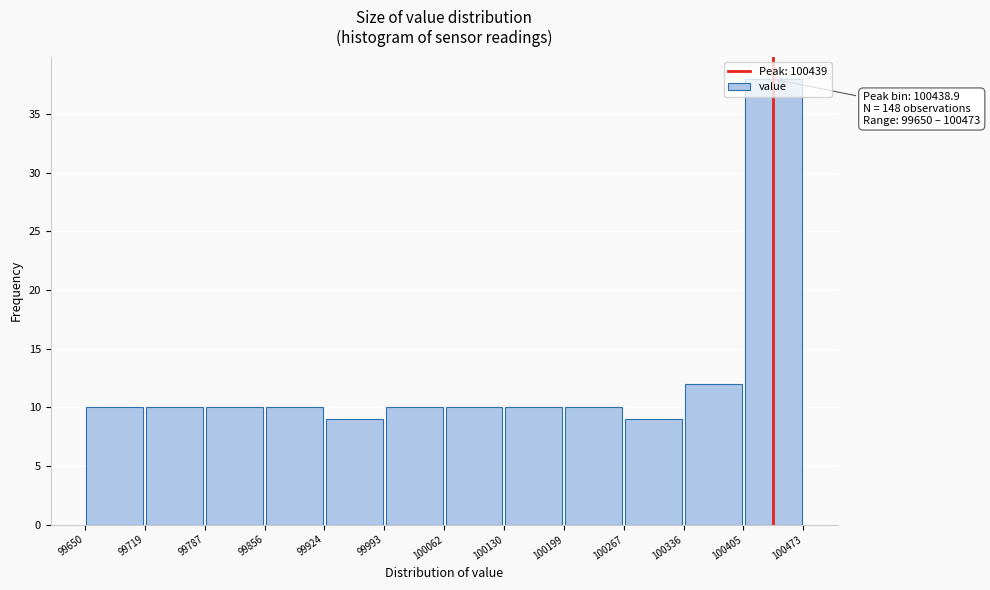

Which range on the x-axis has the tallest bar?

100405 to 100473